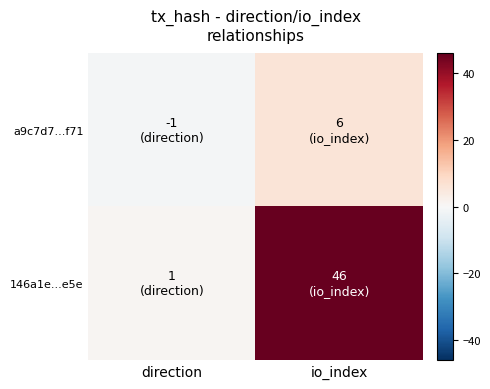

At how many categories does at least one series exceed 30?

1